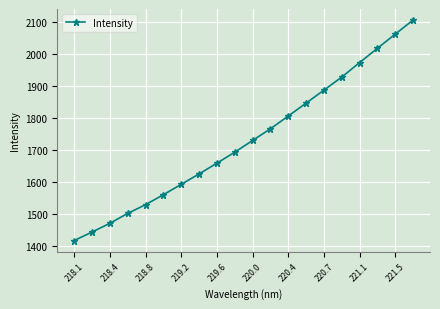

What is the minimum value shown in the chart?

1418.3